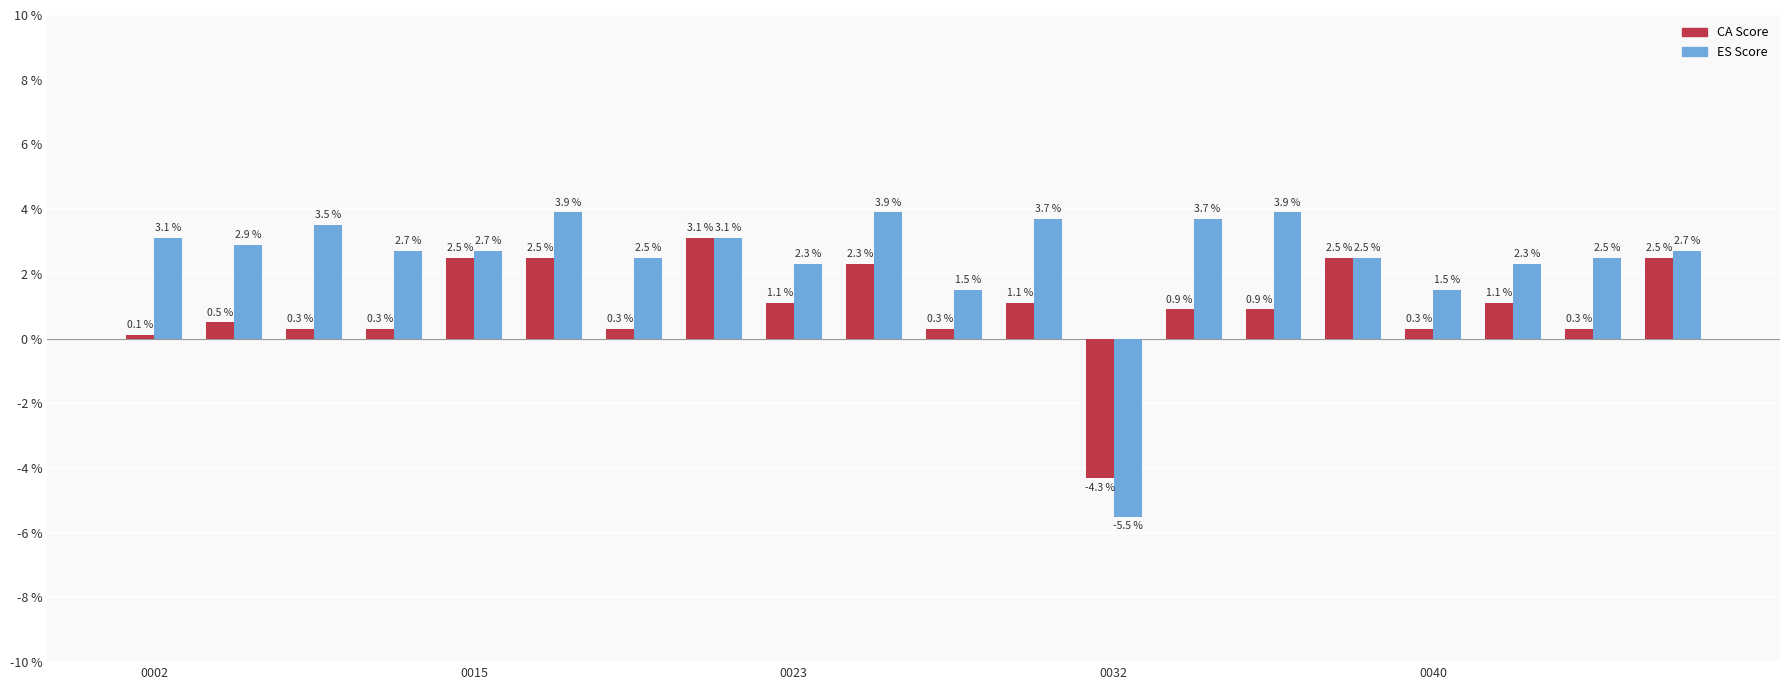

What is the value of the CA Score bar at the 17th from the left?

0.3